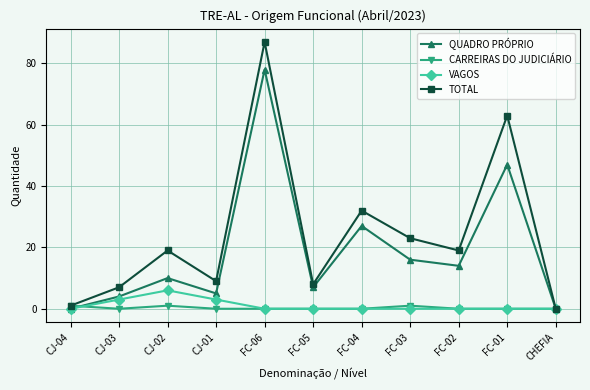

The value of VAGOS at CJ-04 is -4. True or false?

False